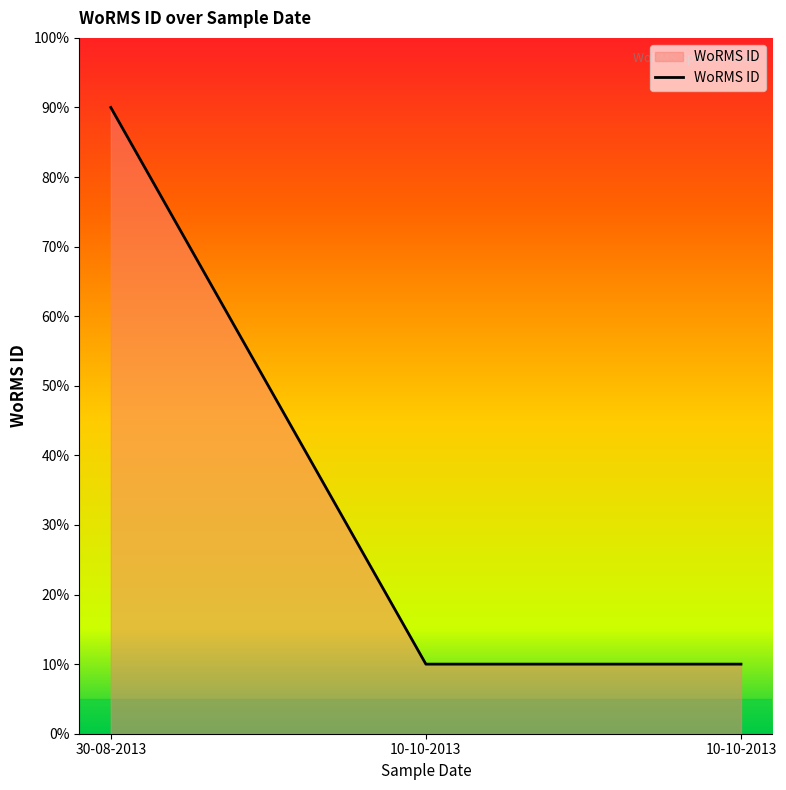

What is the smallest value displayed?

10.0